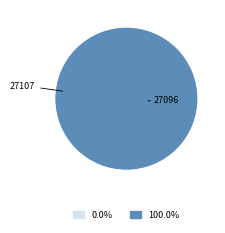

Is it true that 27107 is 1% of the pie?

False